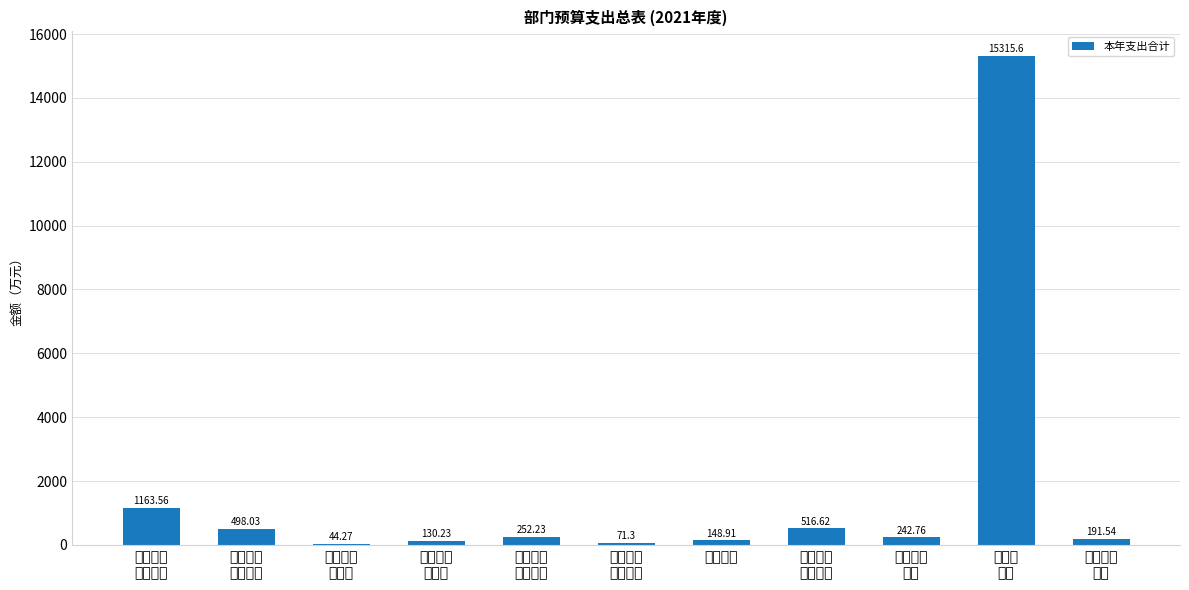

What is the ratio of the value at 行政单位
离退休 to the value at 退役安置?

0.3